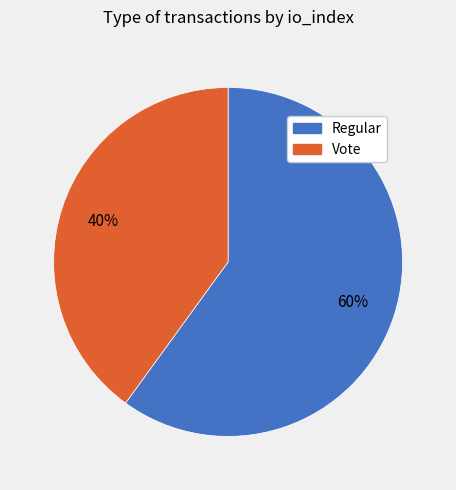

How many slices are in this pie chart?

2